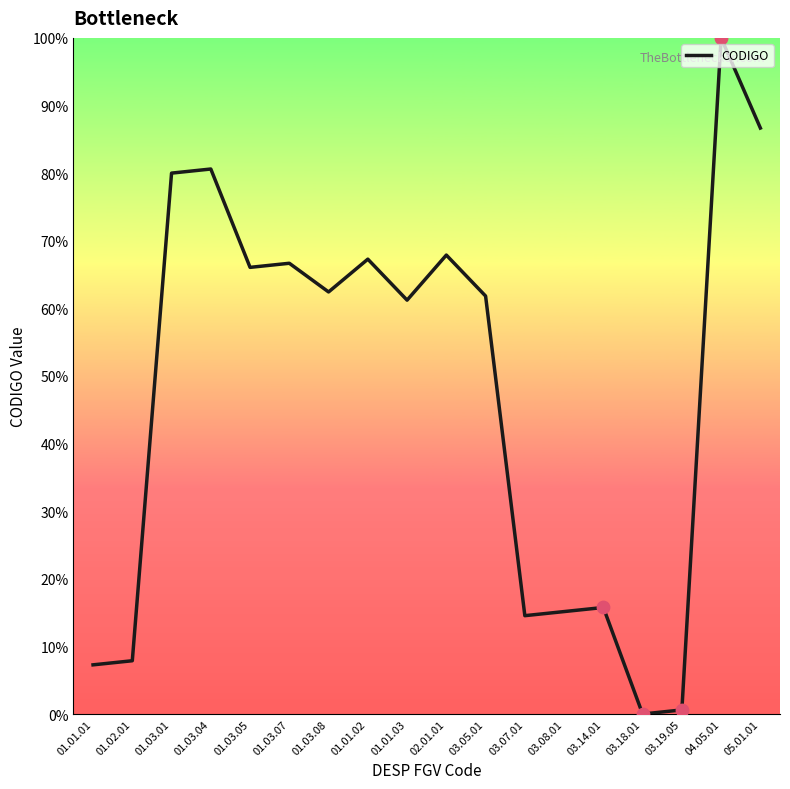

What is the change in value from 02.01.01 to 03.07.01?

-53.3